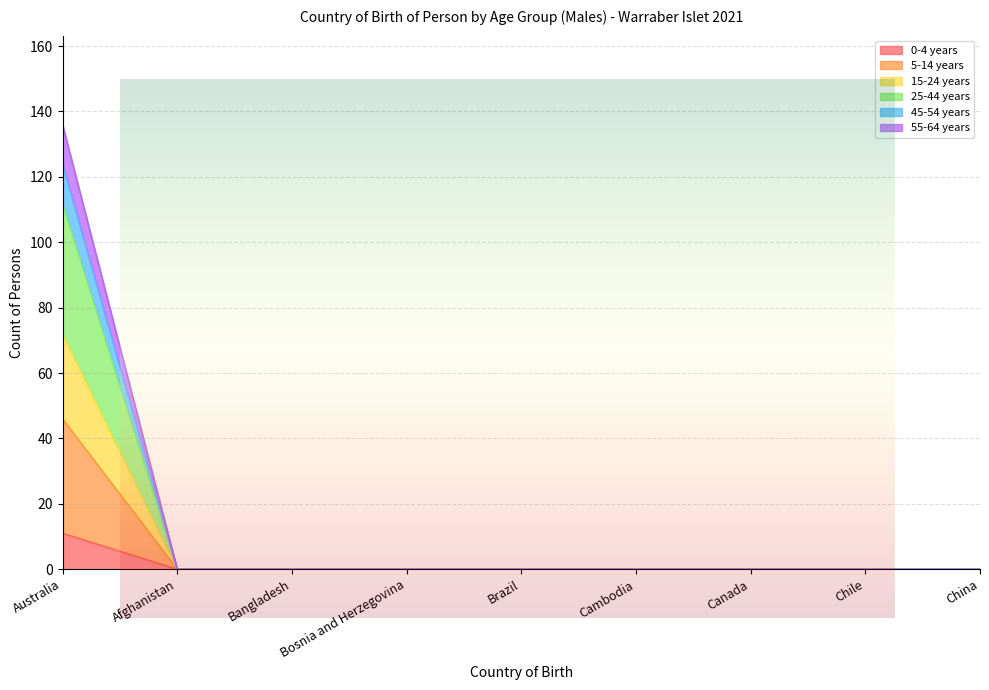

List the labels in order of 5-14 years value, largest first.

Australia, Afghanistan, Bangladesh, Bosnia and Herzegovina, Brazil, Cambodia, Canada, Chile, China